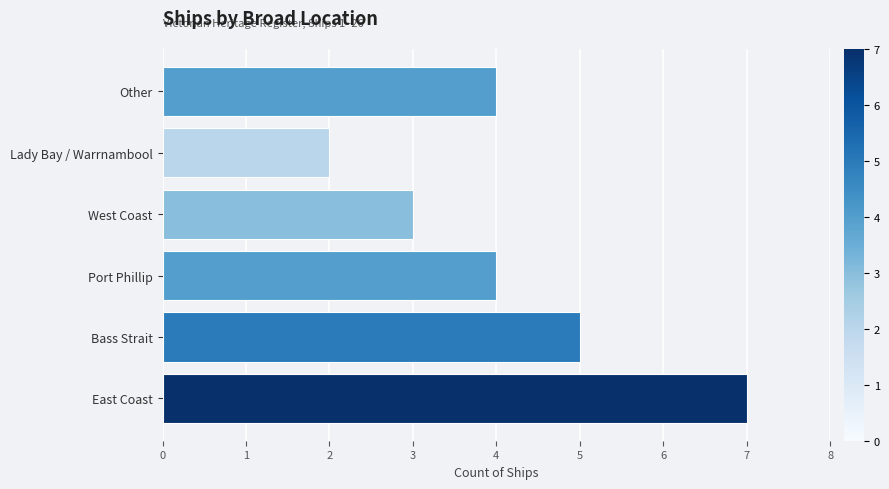

Reading right to left, extract all data points from this chart.

Other=4	Lady Bay / Warrnambool=2	West Coast=3	Port Phillip=4	Bass Strait=5	East Coast=7